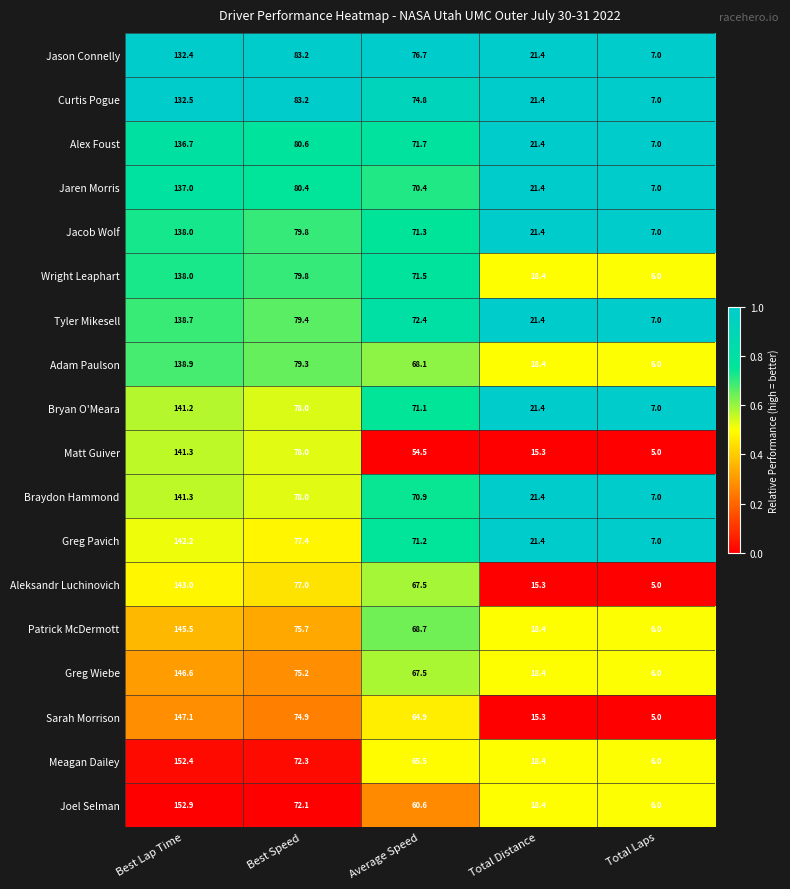

True or false: Curtis Pogue has a value of 176.5 at Best Lap Time.

False